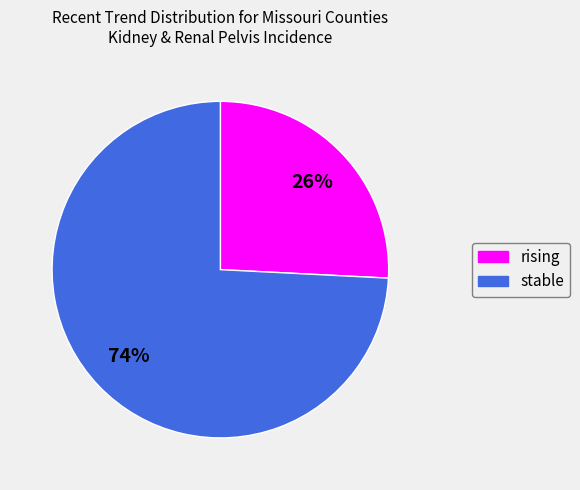

Is it true that rising is 26% of the pie?

True